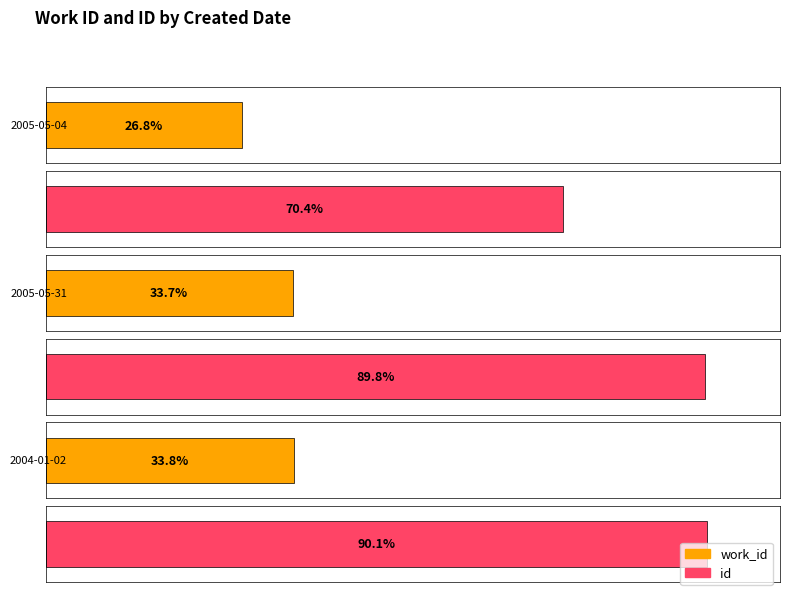

Reading left to right, transcribe all the data shown in this chart.

work_id: 2005-05-04=4555	2005-05-31=5726	2004-01-02=5749
id: 2005-05-04=11971	2005-05-31=15262	2004-01-02=15316